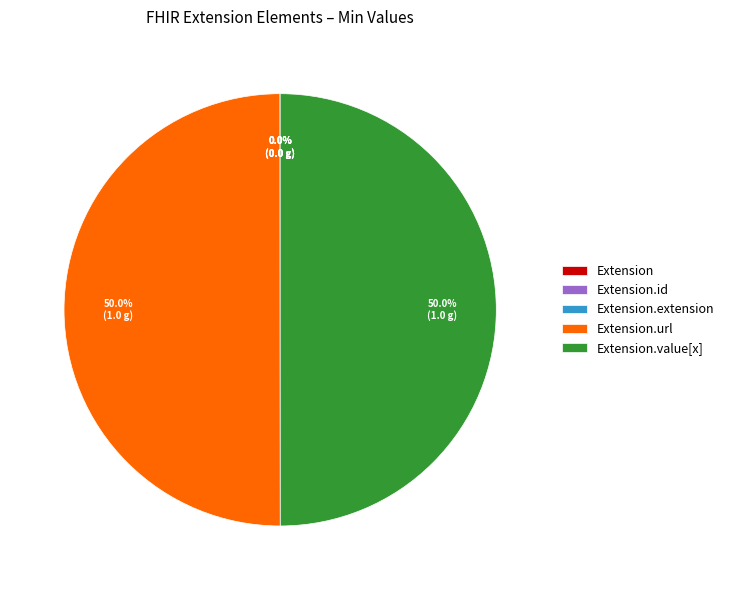

How much of the chart is everything except Extension.url?

50.0%